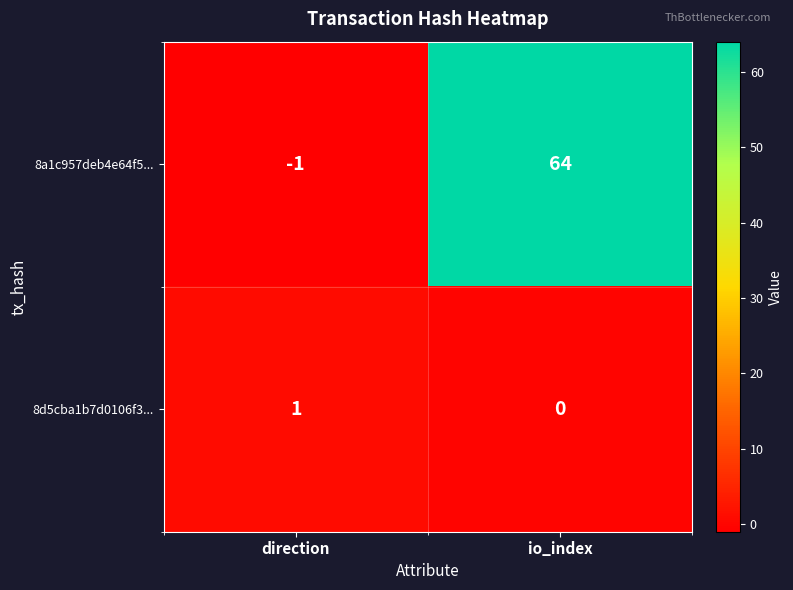

At which label is 8d5cba1b7d0106f3... closest to 0?

io_index